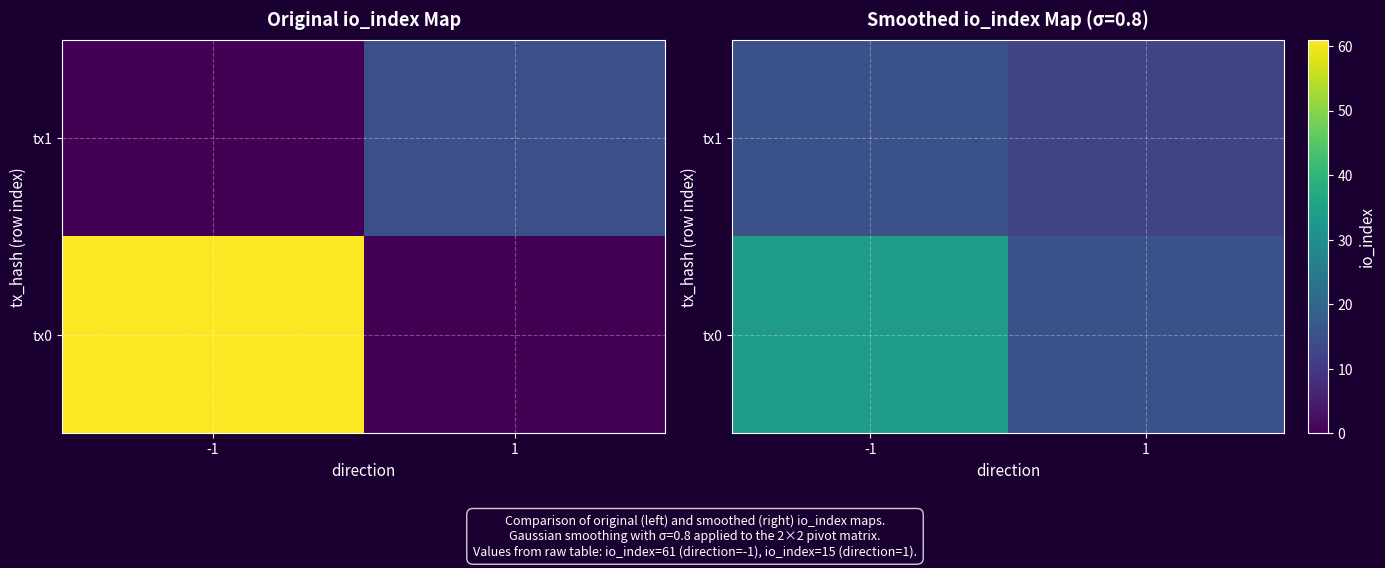

Between 1 and -1, which is larger?

-1